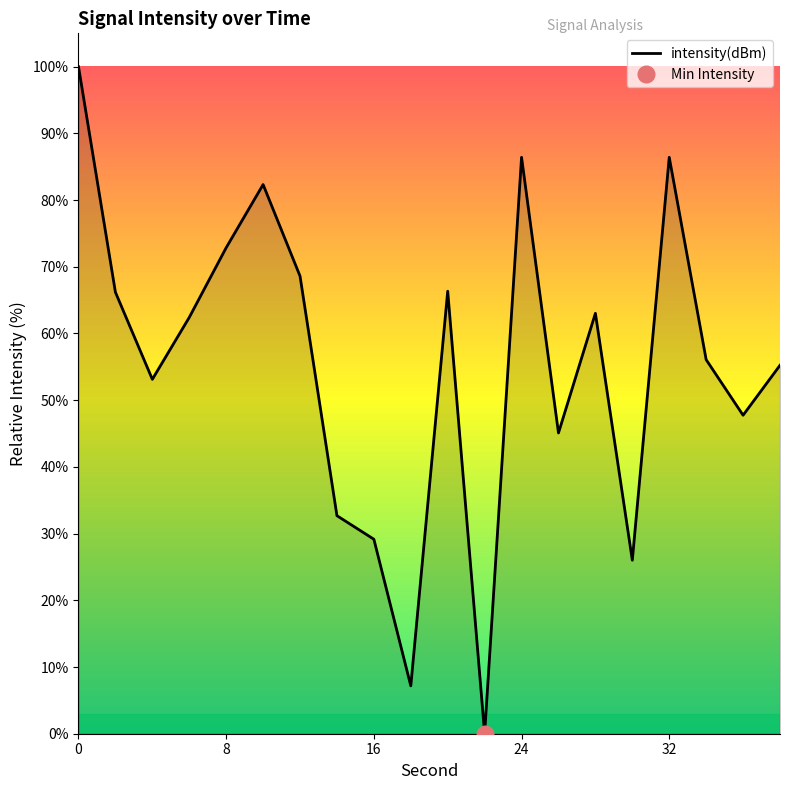

The value of intensity(dBm) at 16 is 29.2. True or false?

True